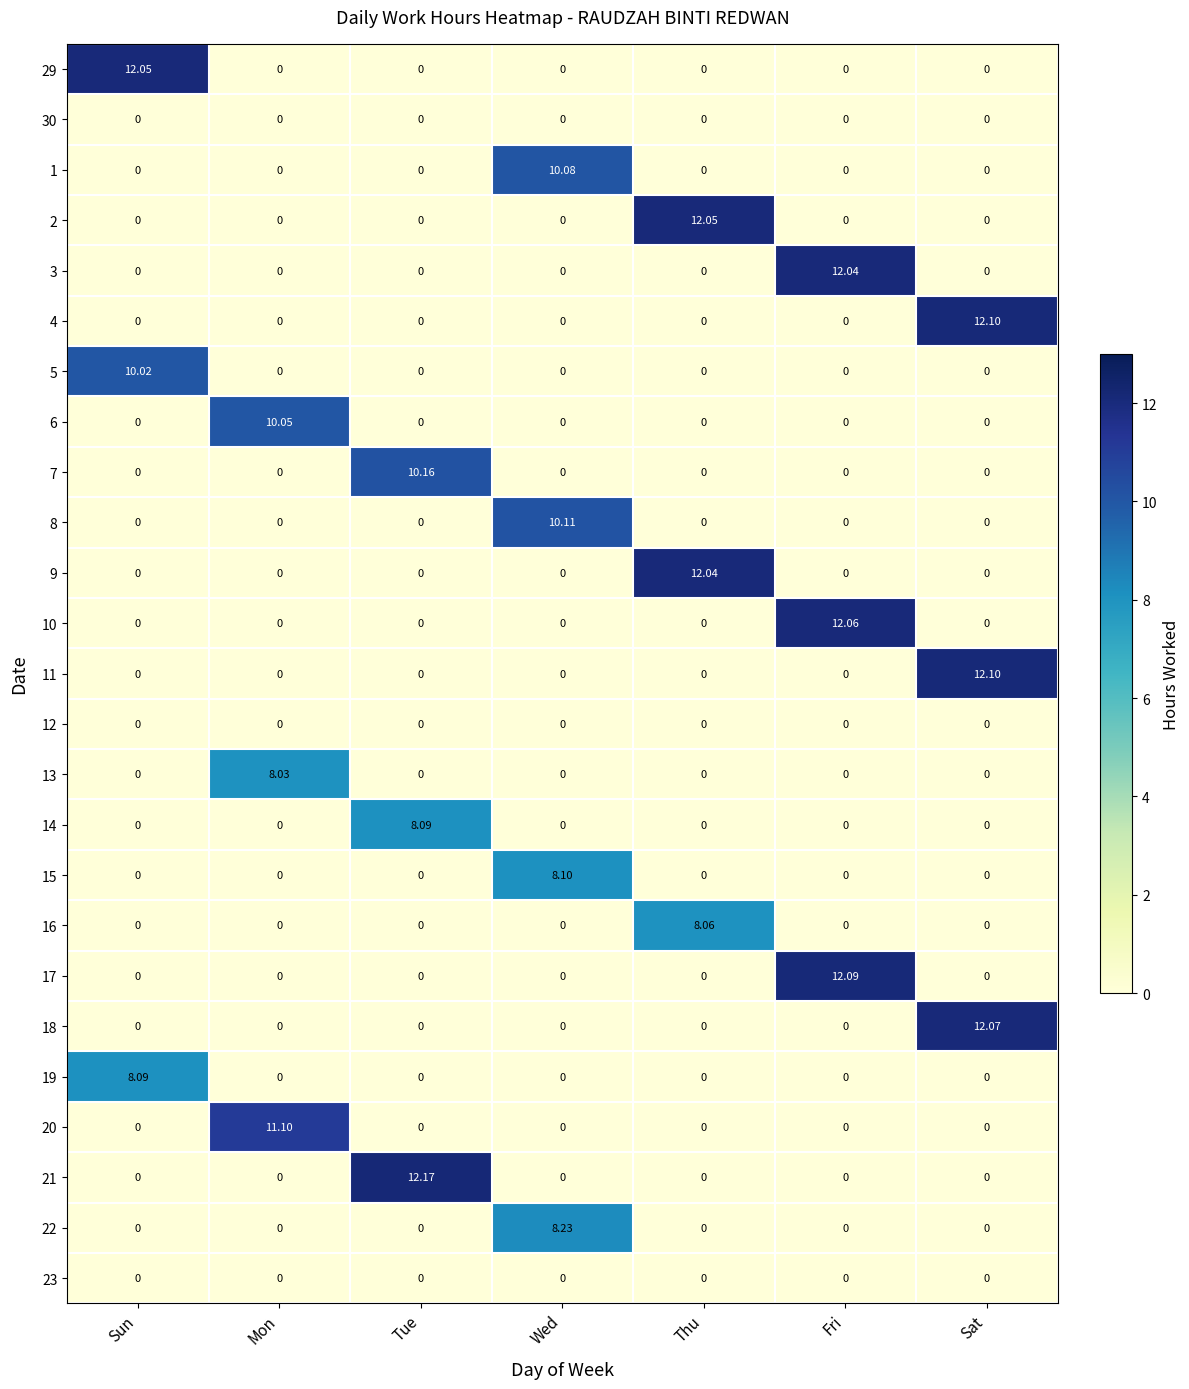

Which category has the highest value in the 3 series?

Fri